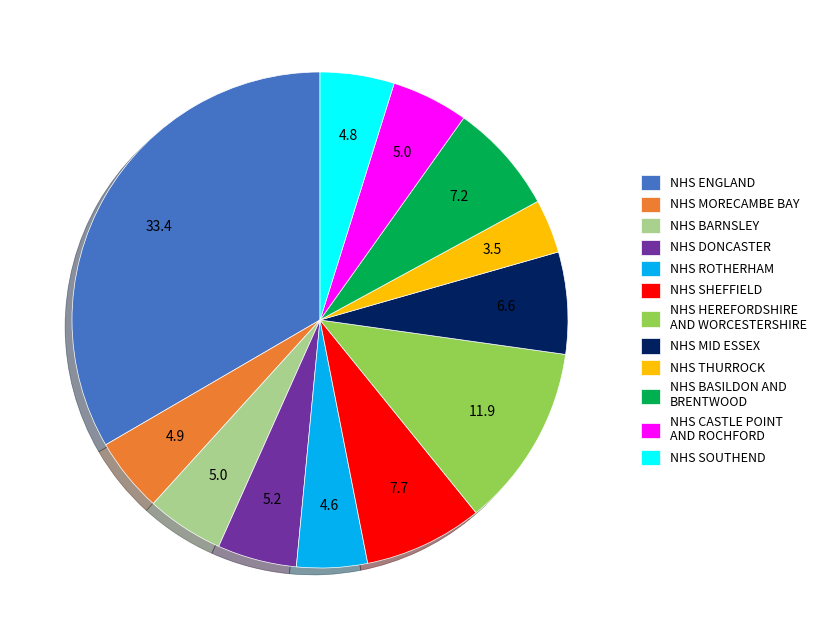

Which slice is the largest?

NHS ENGLAND